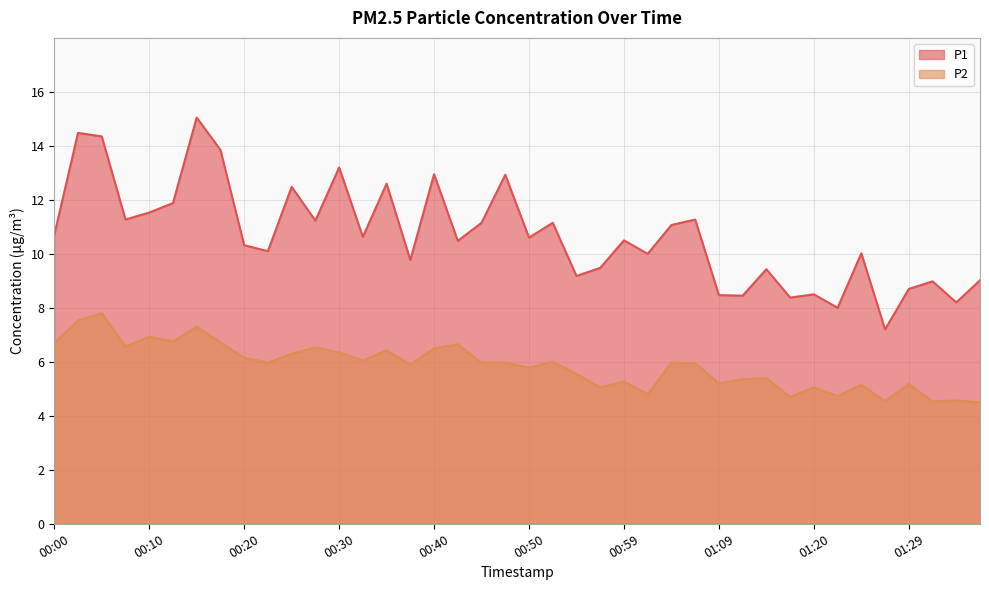

What is the label of the 12th point from the left?

00:28